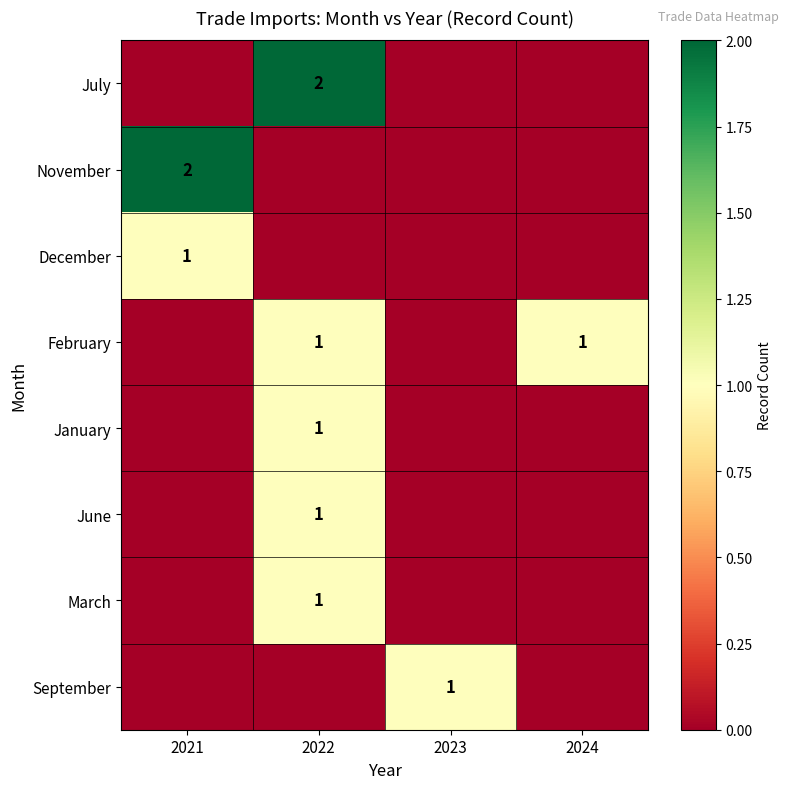

True or false: February has a value of 0 at 2024.

False